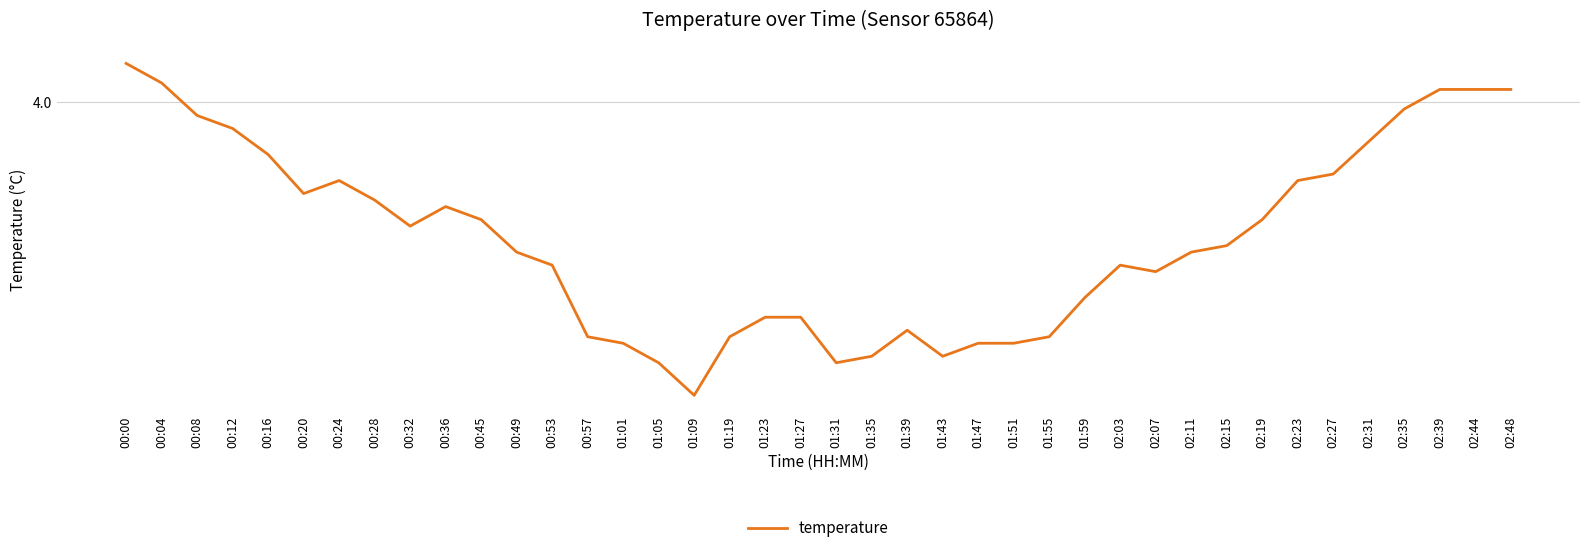

What is the label of the 13th point from the left?

00:53